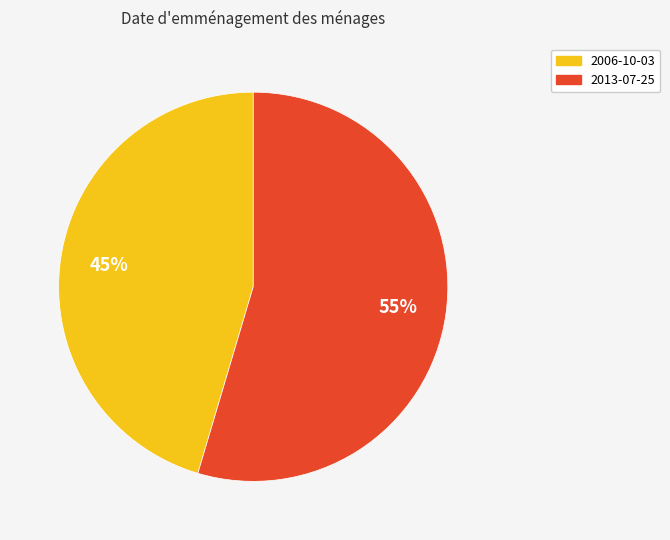

How many slices are in this pie chart?

2